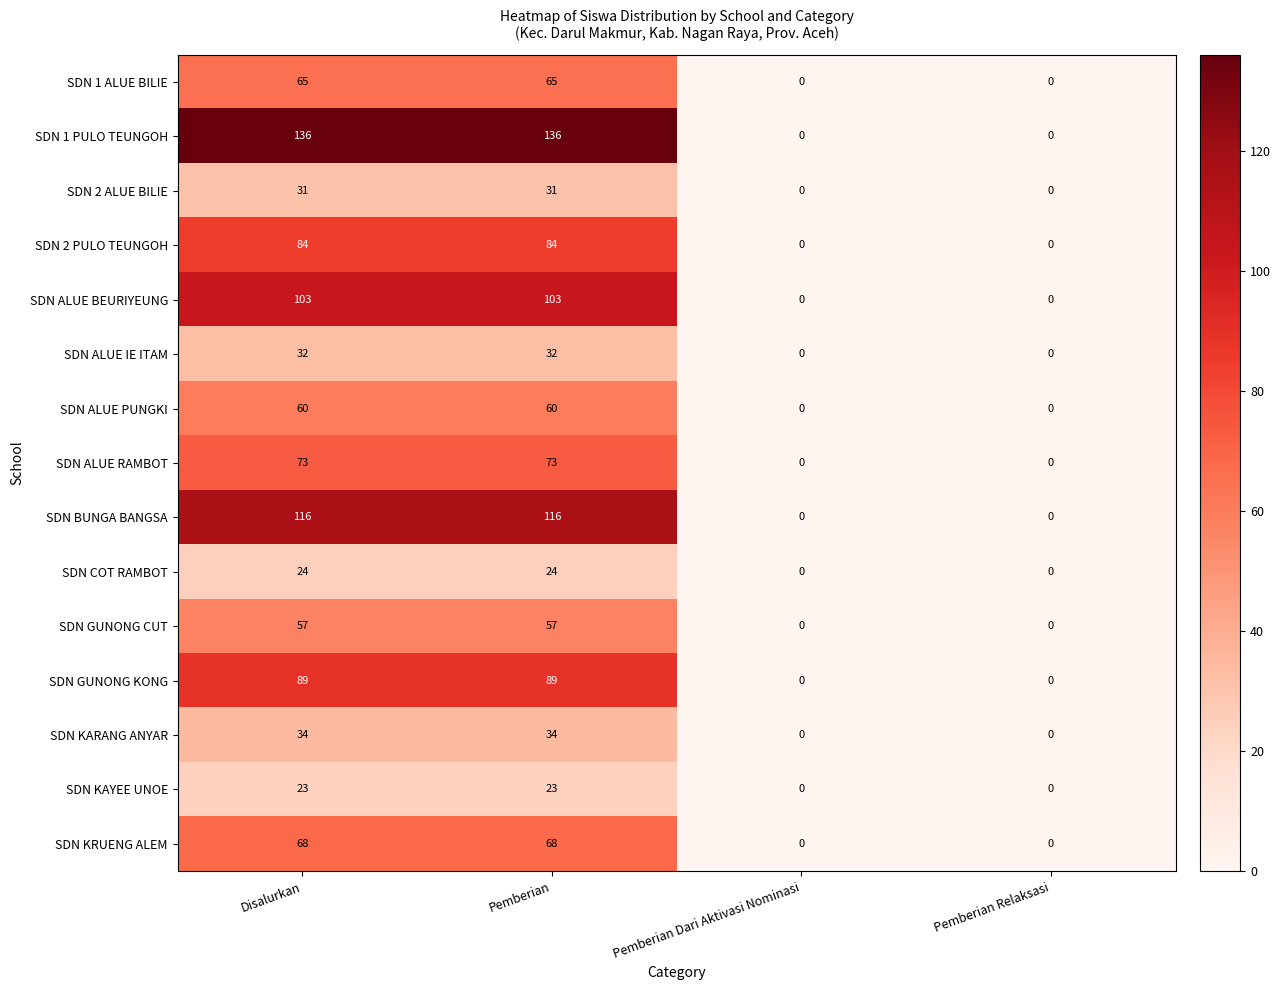

What is the difference between the maximum and minimum values in the SDN KRUENG ALEM series?

68